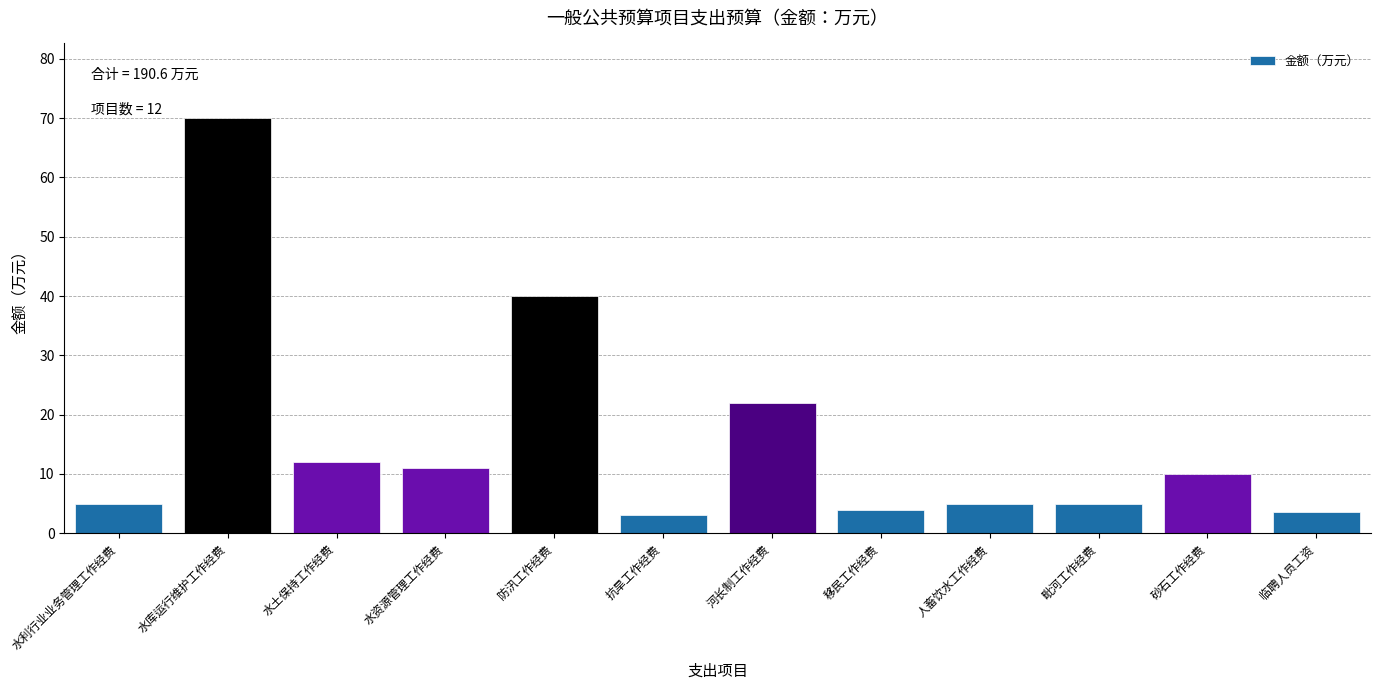

Reading left to right, transcribe all the data shown in this chart.

5.0	70.0	12.0	11.0	40.0	3.0	22.0	4.0	5.0	5.0	10.0	3.6